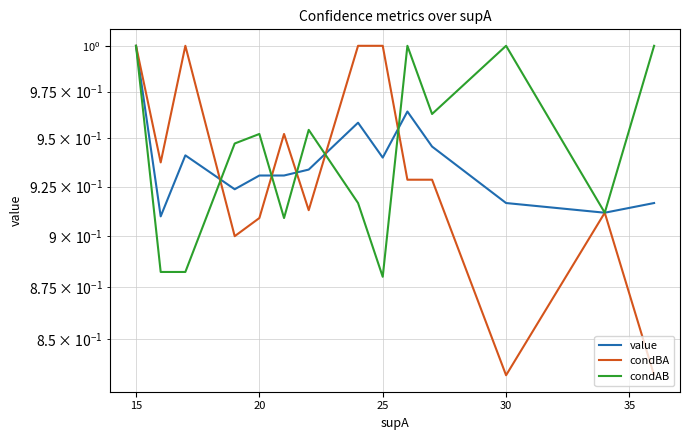

What are all the series names shown in the legend?

value, condBA, condAB